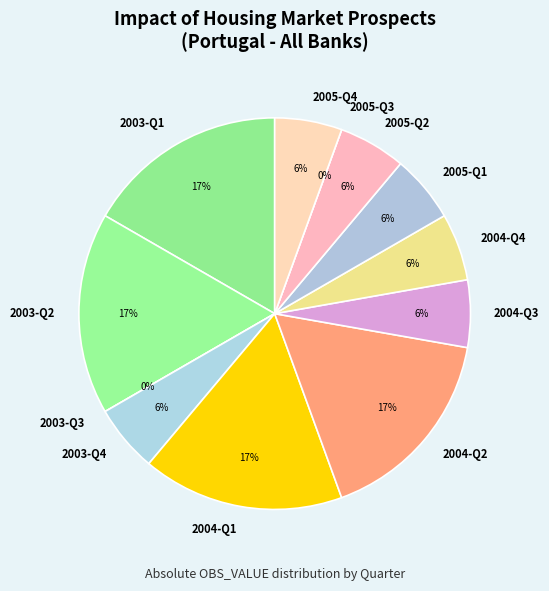

What portion of the pie excludes 2003-Q2?

83.3%